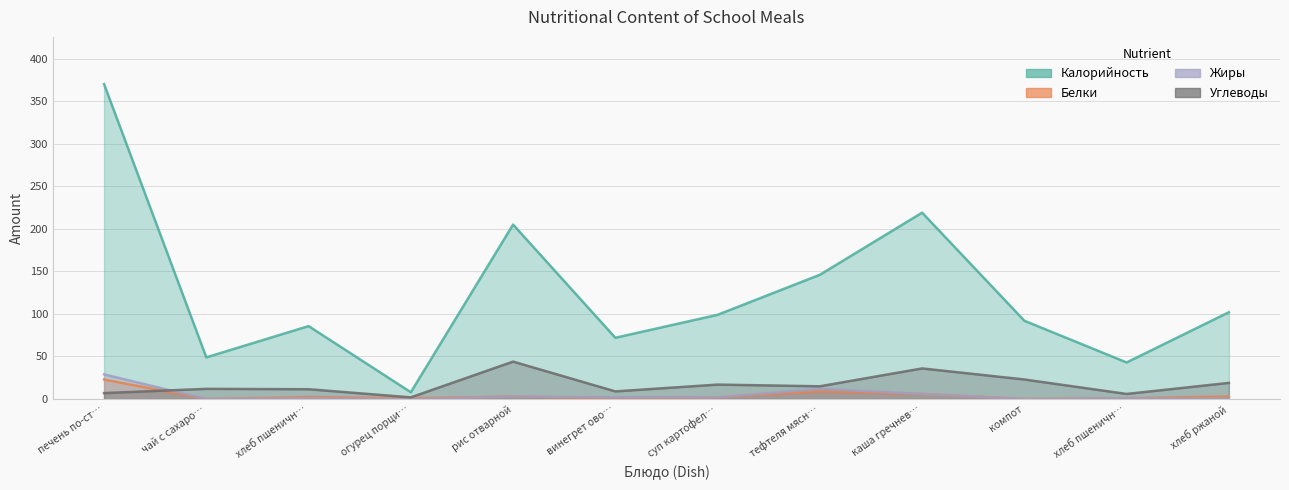

Which series has the largest total across all categories?

Калорийность